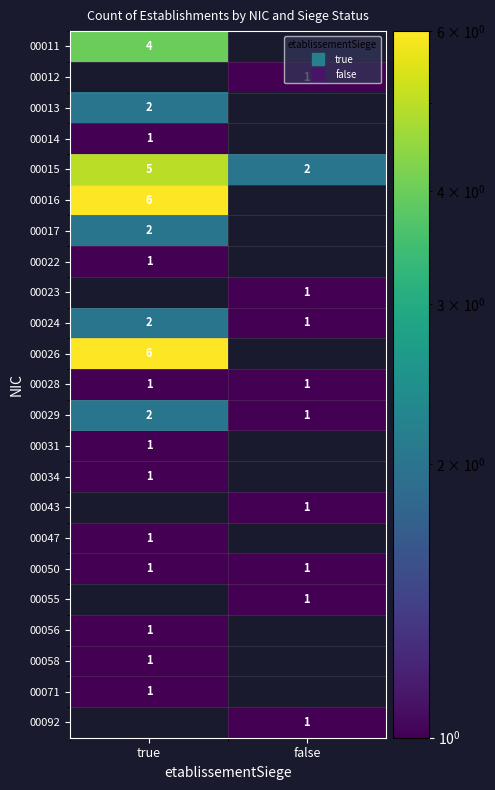

Is the value of 00015 at true greater than the value of 00056 at false?

No